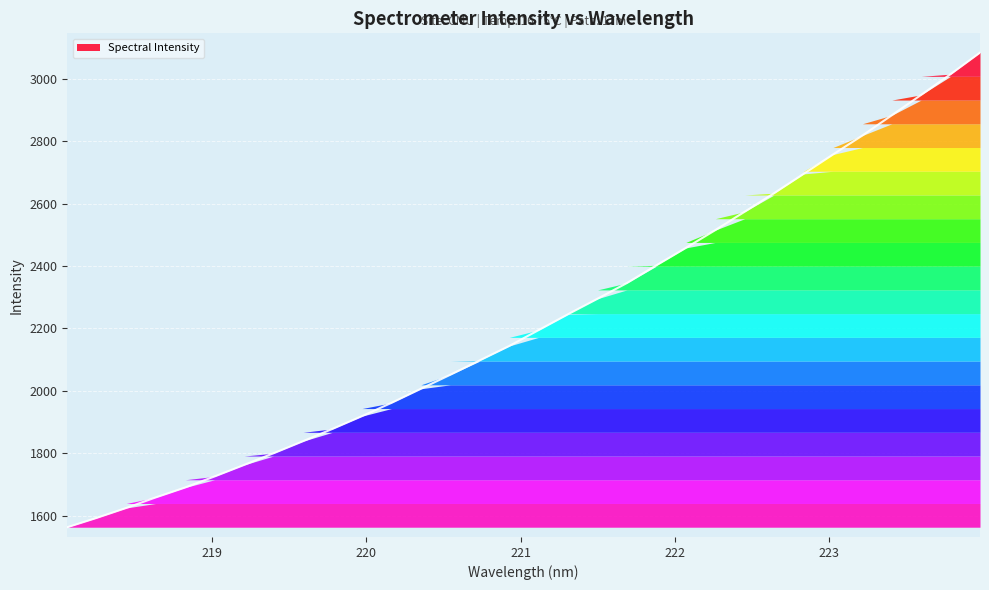

Which category has the highest value across all series?

223.9802